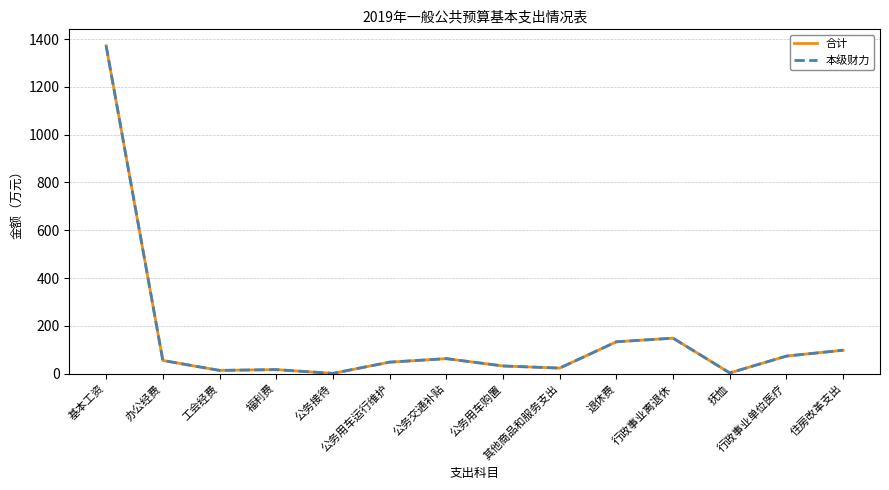

Does the chart display data point markers on the line(s)?

No